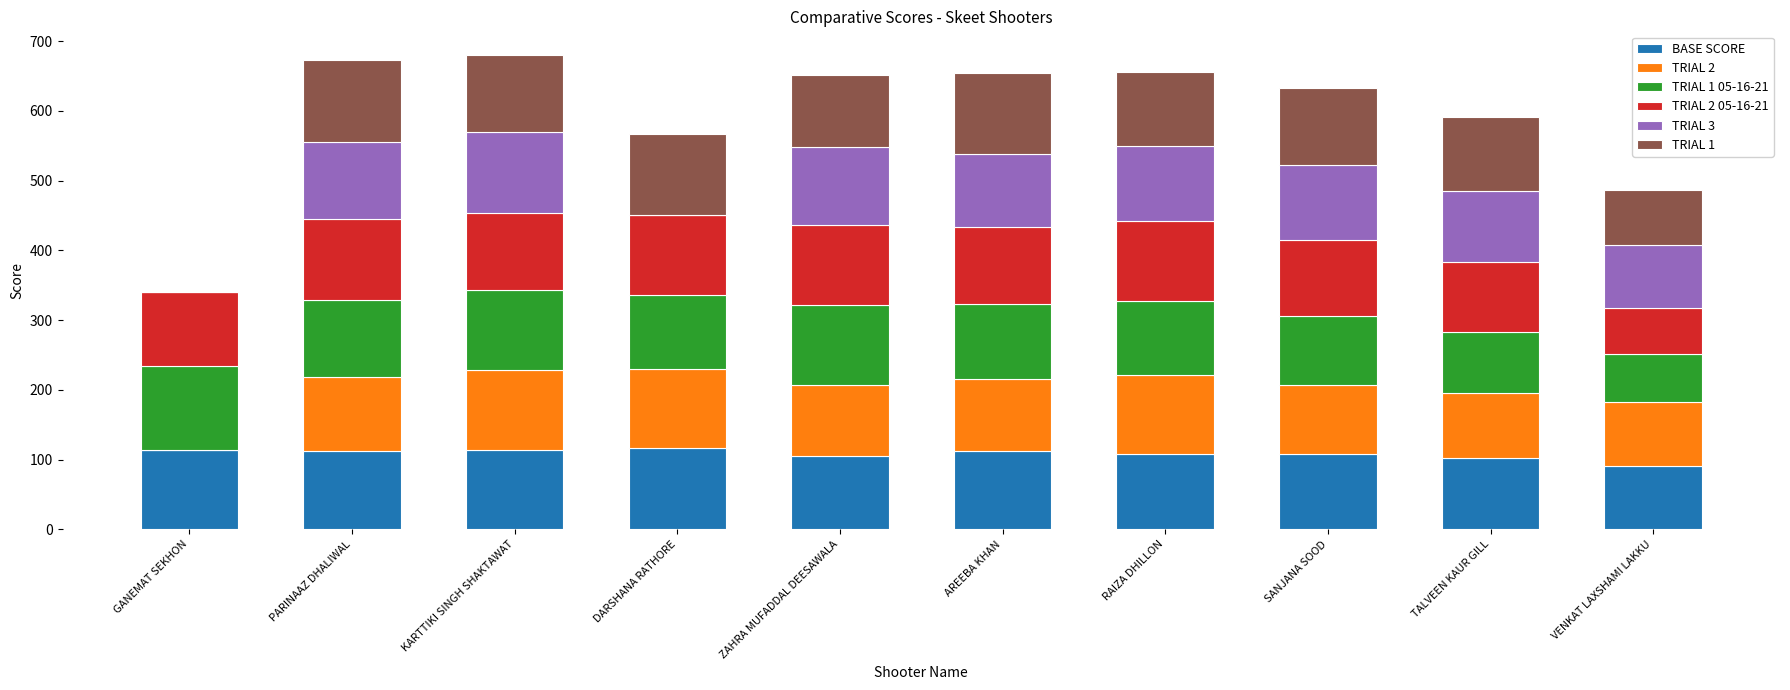

What is the total value across all series at TALVEEN KAUR GILL?

590.7